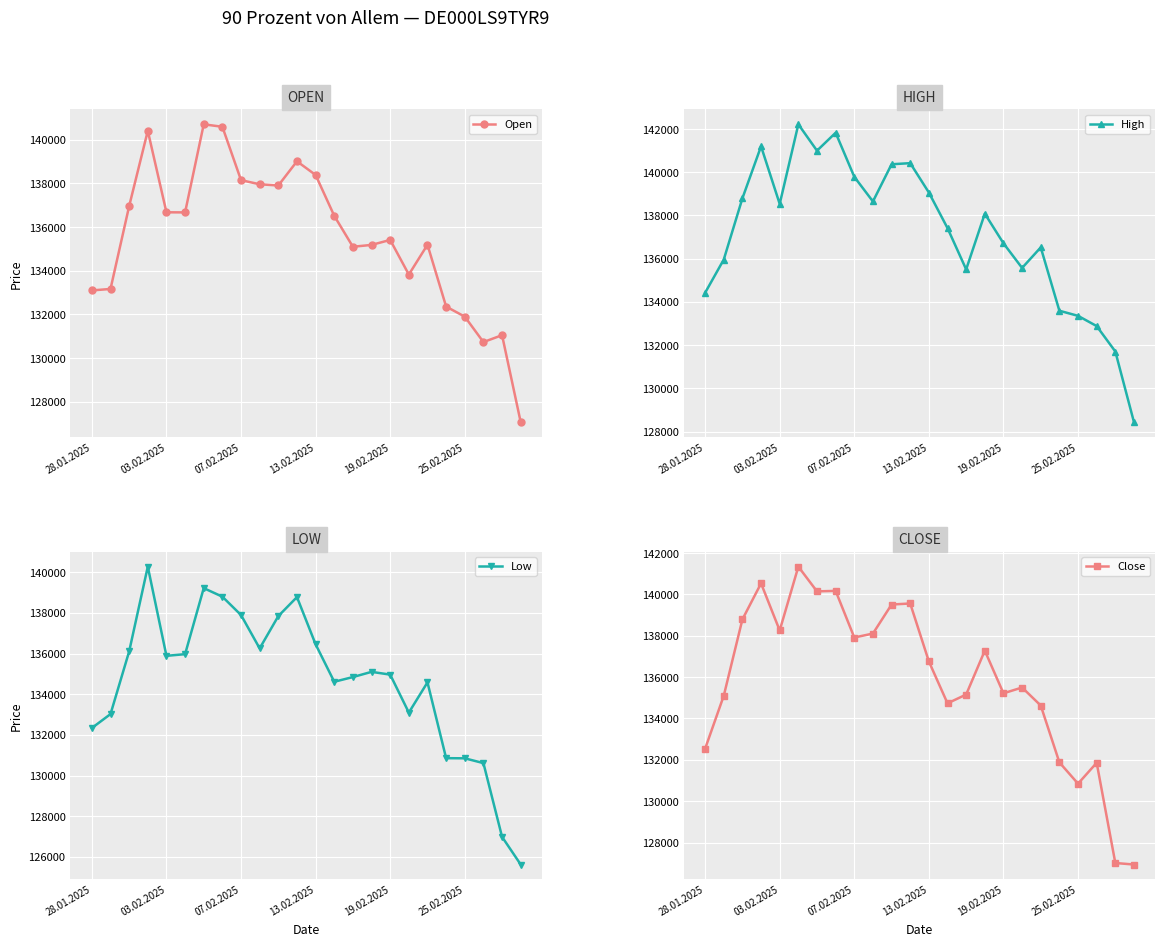

What is the sum of all Low values?

3230938